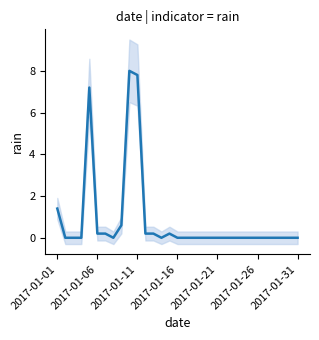

Between 30 and 16, which is larger?

30